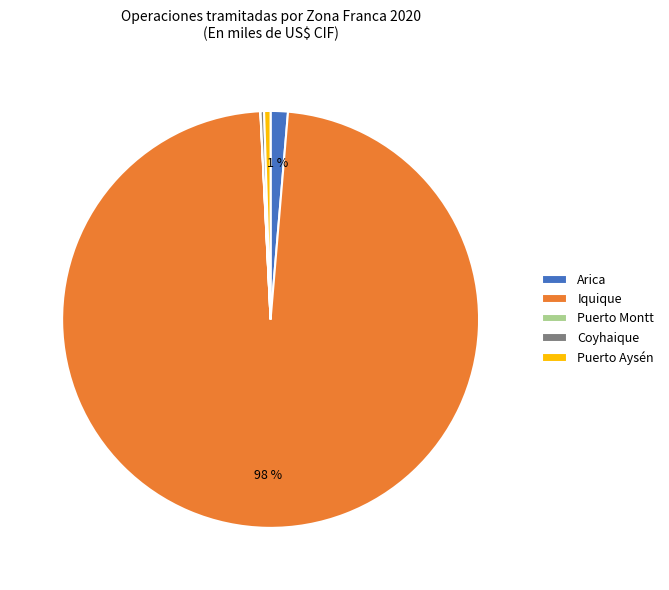

Which slice is the largest?

Iquique